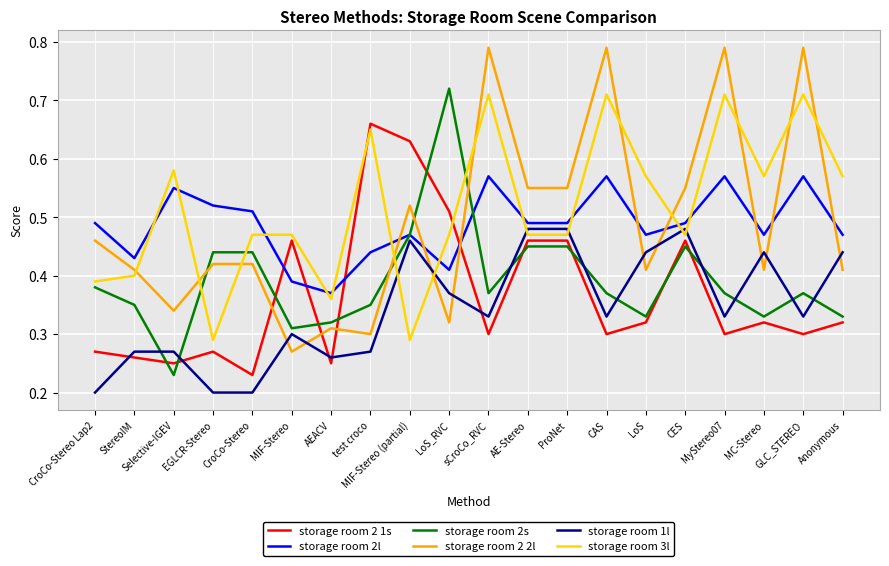

What position from the left is MC-Stereo?

18